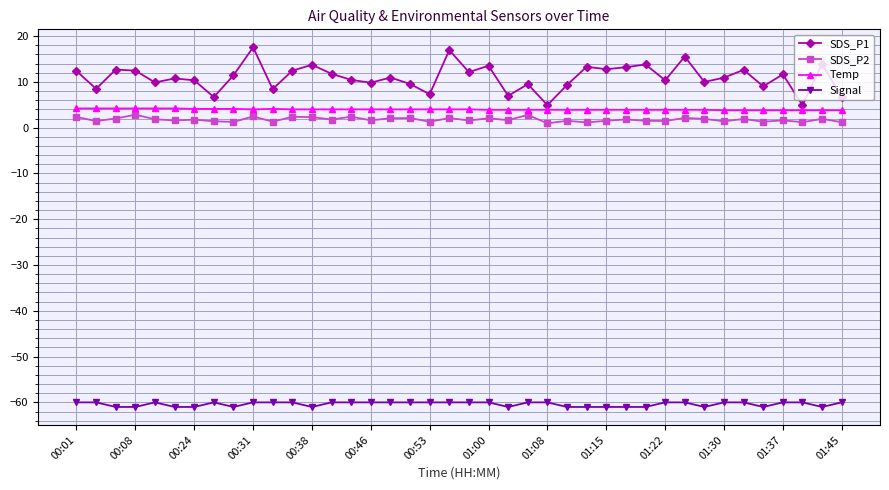

What is the average value of the SDS_P1 series?

11.0